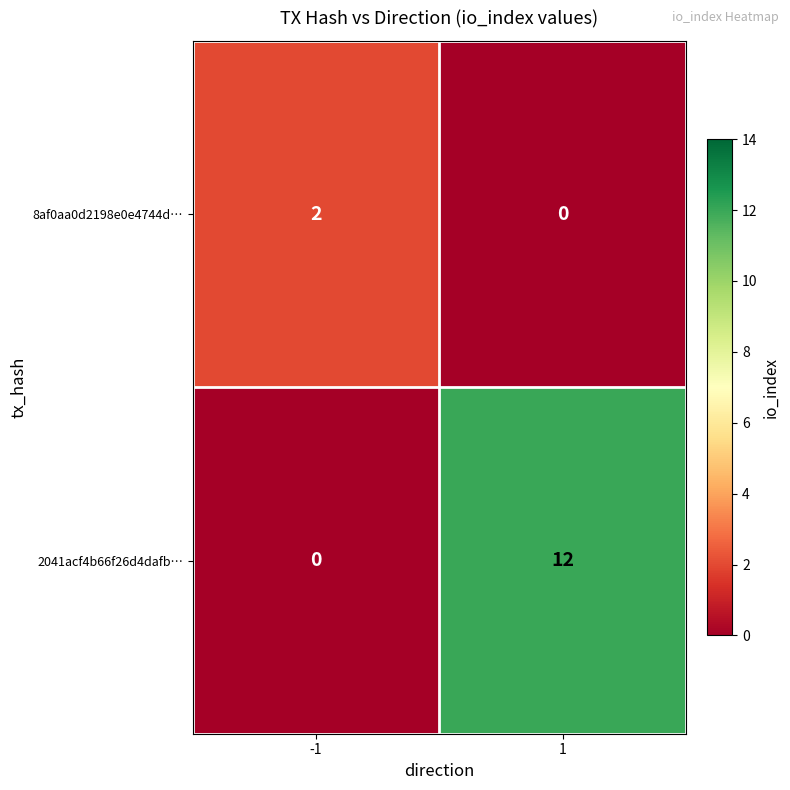

Which series has the largest total across all categories?

2041acf4b66f26d4dafb…